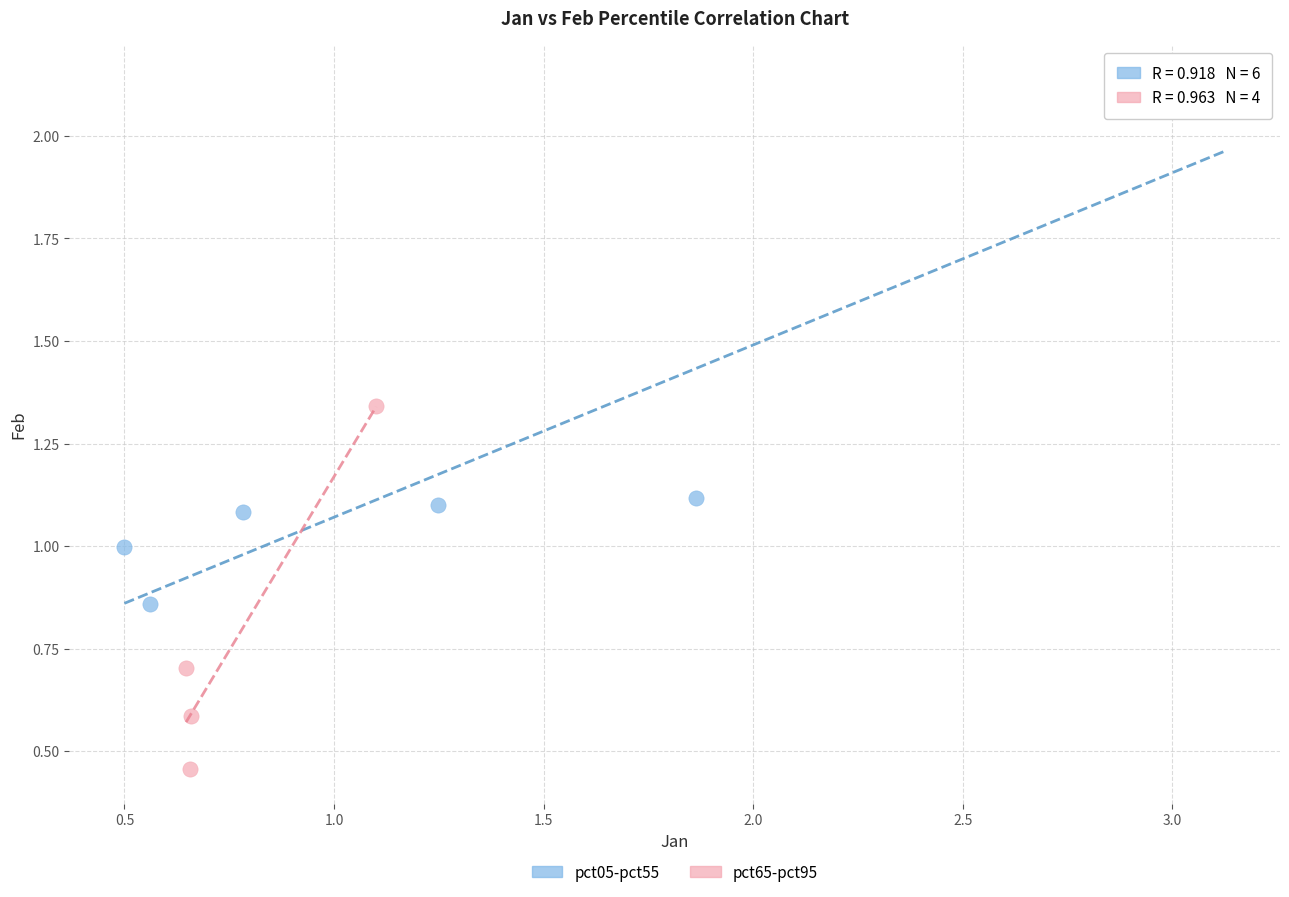

Which series contains the lowest Y value?

pct65-pct95